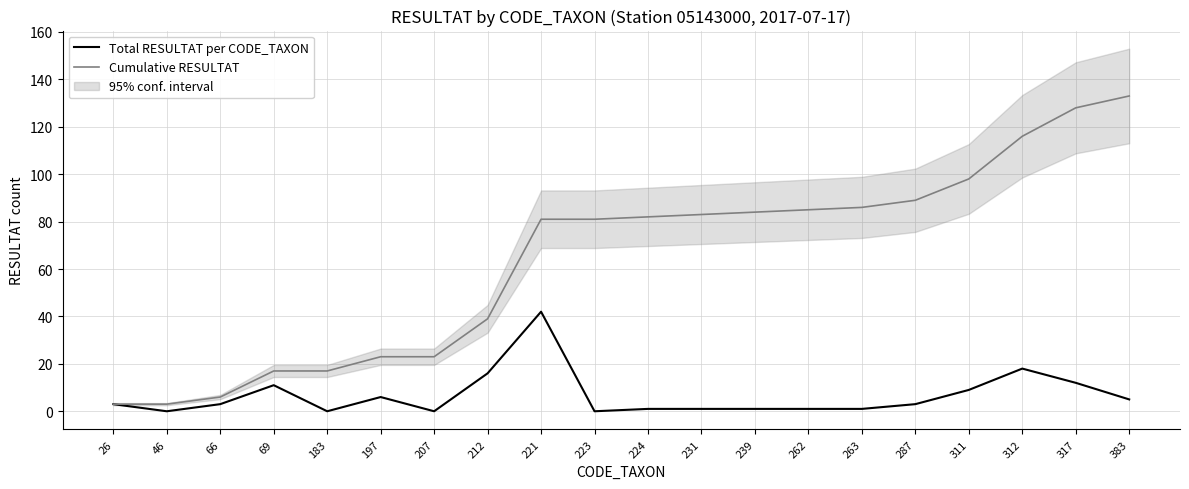

The value of Total RESULTAT per CODE_TAXON at 231 is 2. True or false?

False